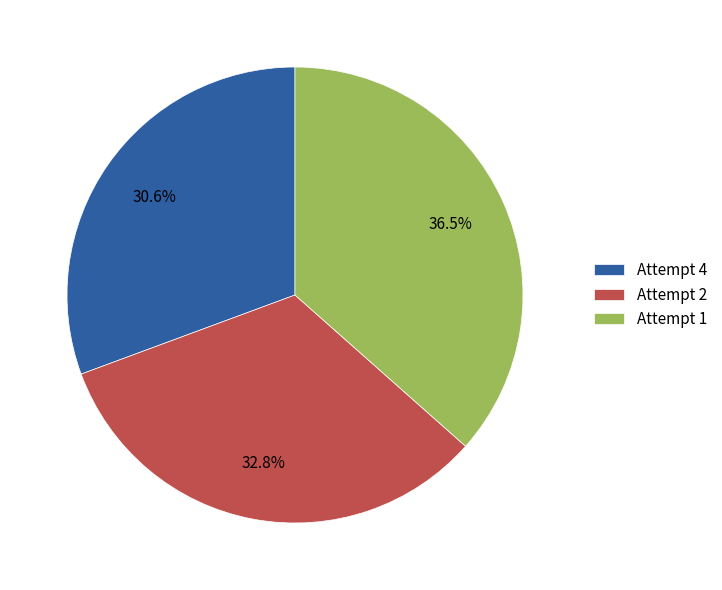

Does Attempt 1 account for over 50% of the chart?

No